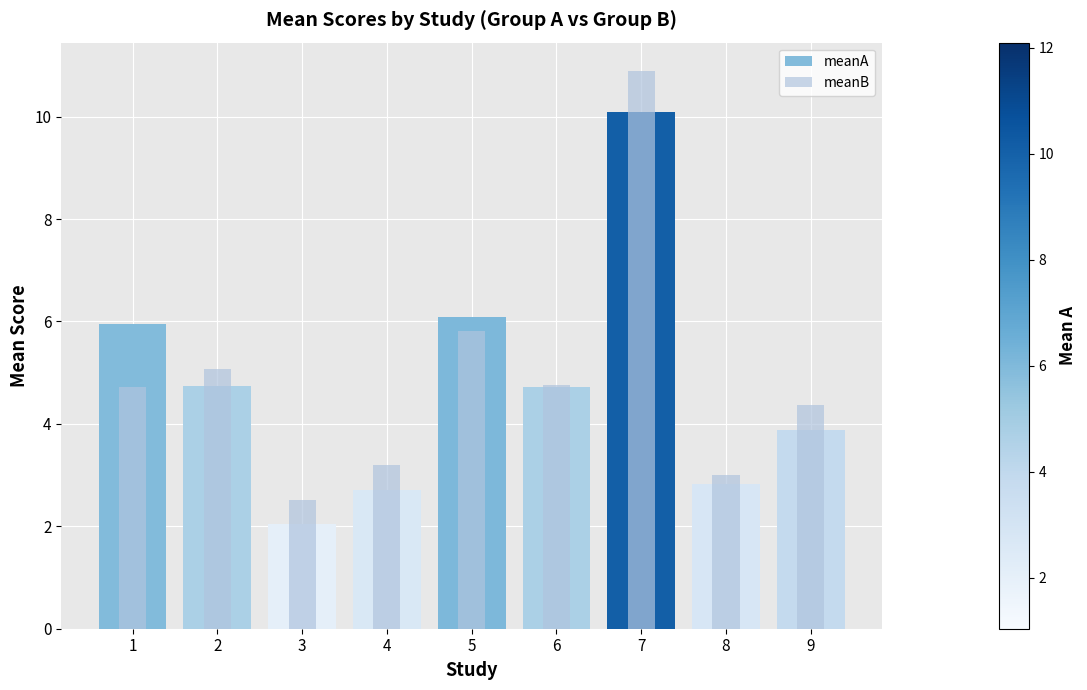

At which category is the sum across all series the highest?

7